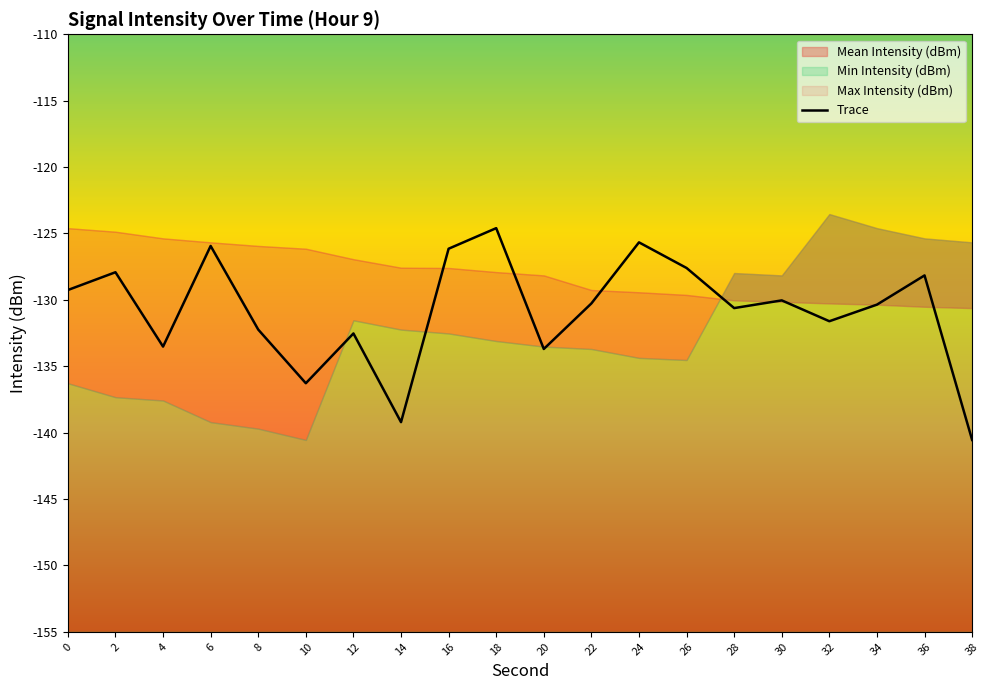

What is the average value?

-130.8